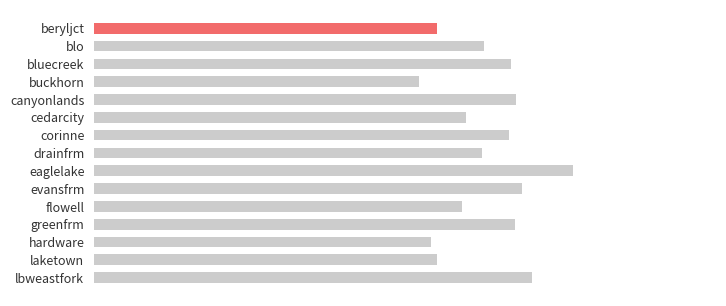

Rank the categories by value from highest to lowest.

8, 14, 9, 4, 11, 2, 6, 1, 7, 5, 10, 0, 13, 12, 3